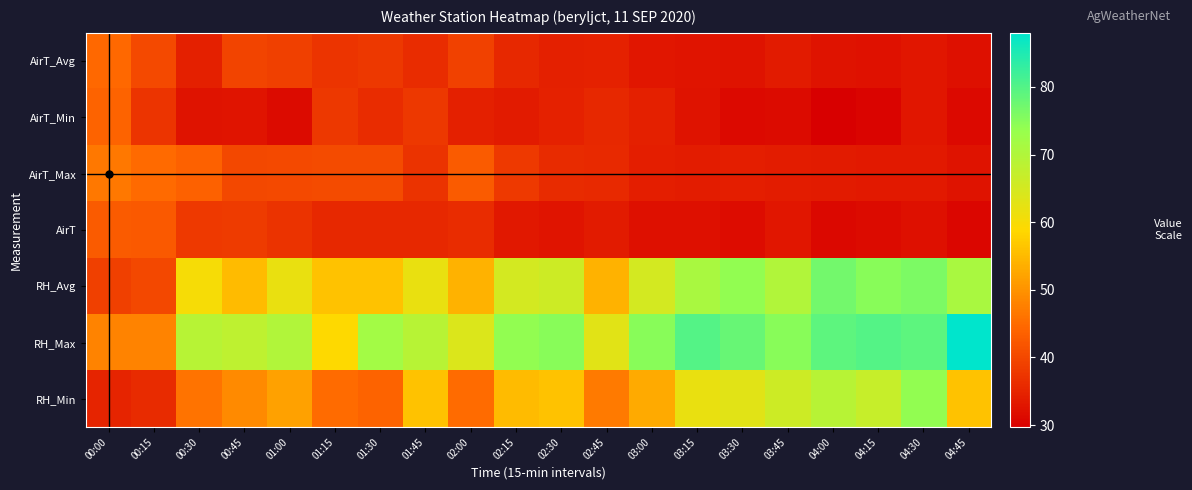

Reading right to left, what are all the values shown in this chart?

AirT_Avg: 04:45=32.0	04:30=32.9	04:15=32.3	04:00=32.6	03:45=33.6	03:30=32.5	03:15=32.8	03:00=33.0	02:45=34.6	02:30=34.3	02:15=35.4	02:00=39.1	01:45=36.2	01:30=37.8	01:15=37.4	01:00=39.0	00:45=39.5	00:30=34.3	00:15=40.3	00:00=44.7
AirT_Min: 04:45=31.1	04:30=32.9	04:15=30.6	04:00=29.7	03:45=31.5	03:30=31.1	03:15=32.5	03:00=34.3	02:45=35.4	02:30=34.6	02:15=33.7	02:00=34.3	01:45=37.8	01:30=36.2	01:15=37.8	01:00=31.4	00:45=32.8	00:30=32.5	00:15=37.4	00:00=44.0
AirT_Max: 04:45=32.6	04:30=33.4	04:15=33.4	04:00=33.7	03:45=34.0	03:30=34.2	03:15=33.9	03:00=34.2	02:45=35.8	02:30=35.9	02:15=38.0	02:00=42.7	01:45=37.0	01:30=40.5	01:15=40.5	01:00=40.3	00:45=40.1	00:30=43.8	00:15=44.8	00:00=46.6
AirT: 04:45=30.7	04:30=32.1	04:15=31.4	04:00=31.0	03:45=33.0	03:30=31.6	03:15=32.0	03:00=32.1	02:45=33.7	02:30=32.8	02:15=33.3	02:00=36.3	01:45=35.4	01:30=35.4	01:15=35.4	01:00=37.0	00:45=38.3	00:30=38.0	00:15=42.6	00:00=42.9
RH_Avg: 04:45=71.0	04:30=76.0	04:15=75.0	04:00=77.0	03:45=70.0	03:30=74.0	03:15=71.0	03:00=65.0	02:45=54.0	02:30=66.0	02:15=65.0	02:00=54.0	01:45=62.0	01:30=56.0	01:15=56.0	01:00=62.0	00:45=55.0	00:30=60.0	00:15=40.0	00:00=39.0
RH_Max: 04:45=88.0	04:30=79.0	04:15=80.0	04:00=79.0	03:45=75.0	03:30=78.0	03:15=80.0	03:00=75.0	02:45=63.0	02:30=75.0	02:15=74.0	02:00=64.0	01:45=69.0	01:30=72.0	01:15=59.0	01:00=70.0	00:45=68.0	00:30=69.0	00:15=48.0	00:00=48.0
RH_Min: 04:45=56.0	04:30=74.0	04:15=67.0	04:00=69.0	03:45=66.0	03:30=63.0	03:15=62.0	03:00=53.0	02:45=47.0	02:30=56.0	02:15=55.0	02:00=45.0	01:45=56.0	01:30=44.0	01:15=45.0	01:00=52.0	00:45=49.0	00:30=46.0	00:15=36.0	00:00=35.0